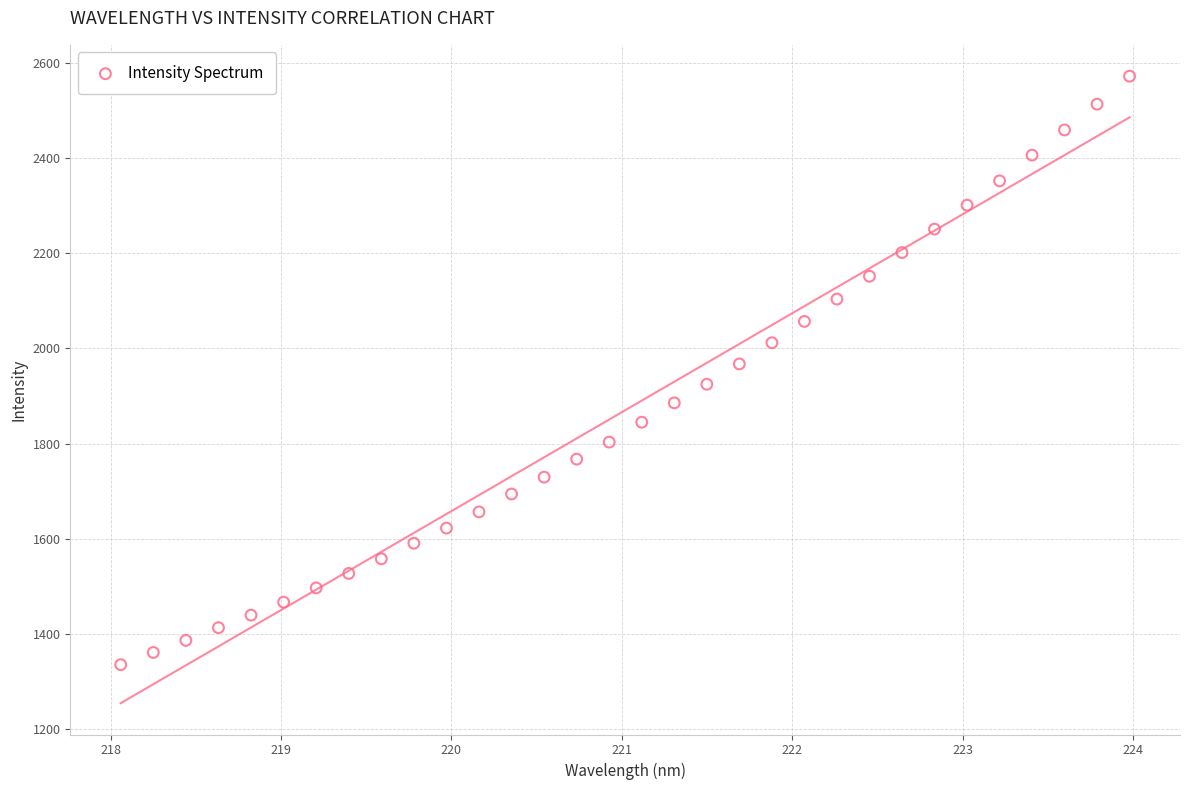

What is the range of Y values (max minus min)?

1236.6